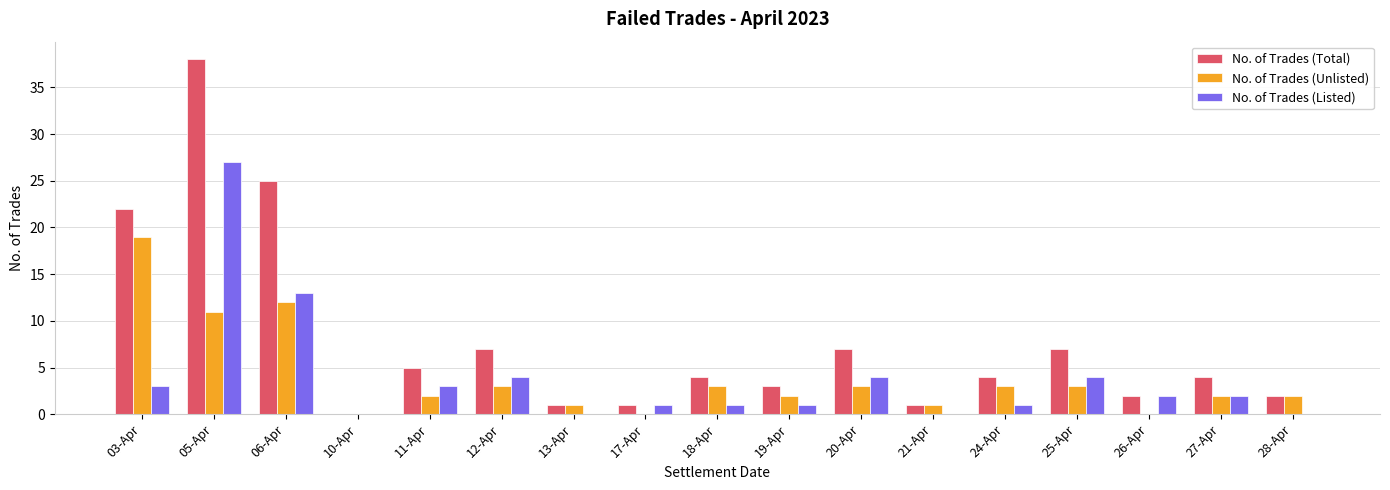

Are the bars grouped side by side (vs. stacked)?

Yes